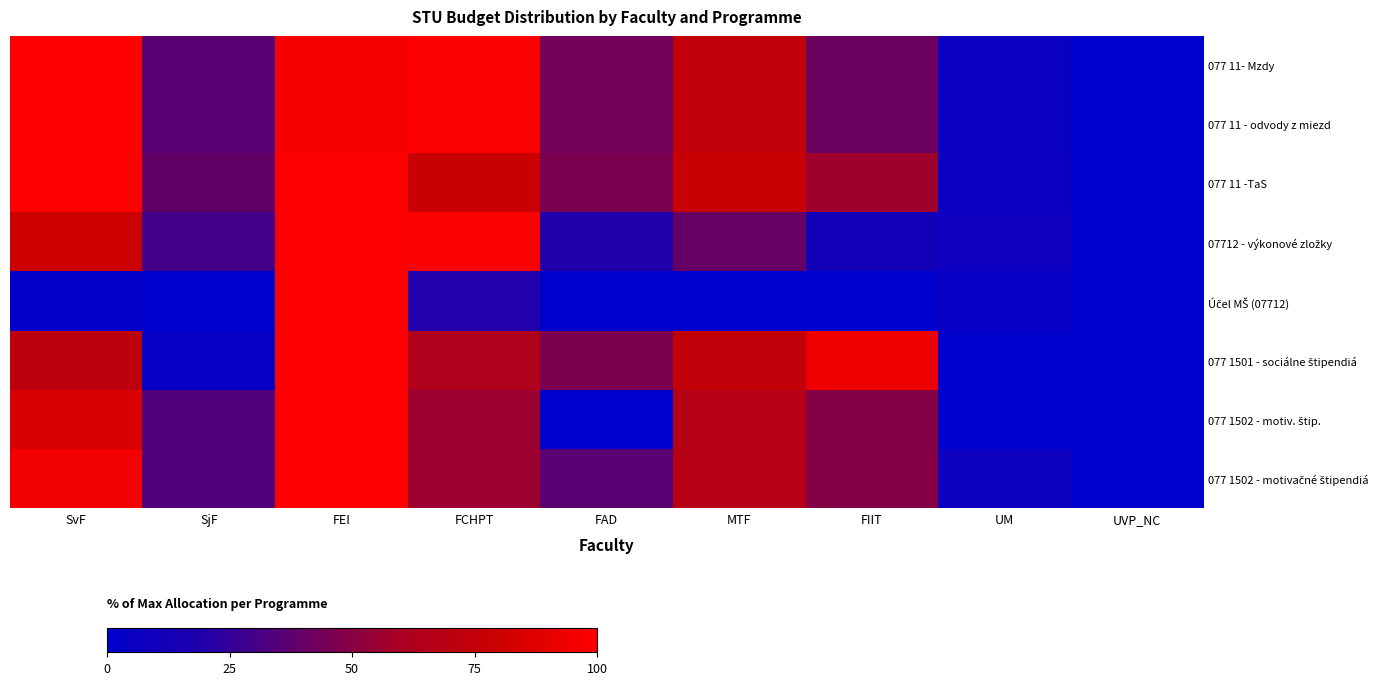

At how many categories does at least one series exceed 60?

5